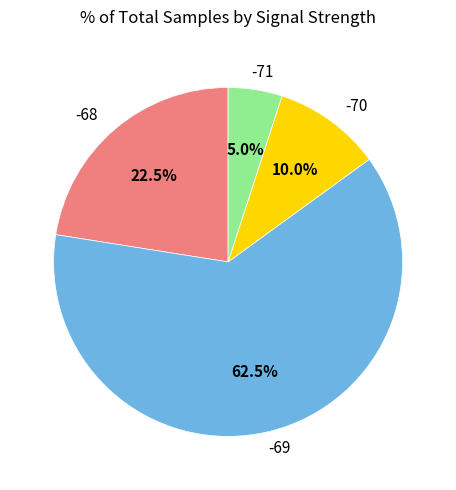

How many slices are in this pie chart?

4